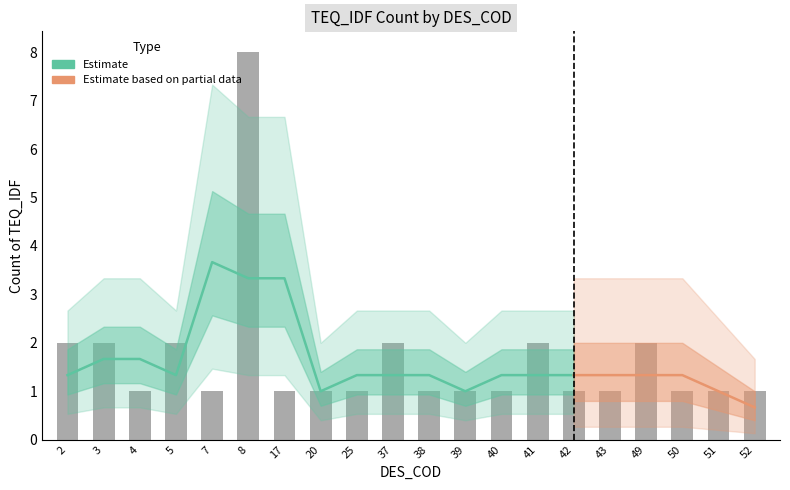

How many values are between 1 and 2?

19